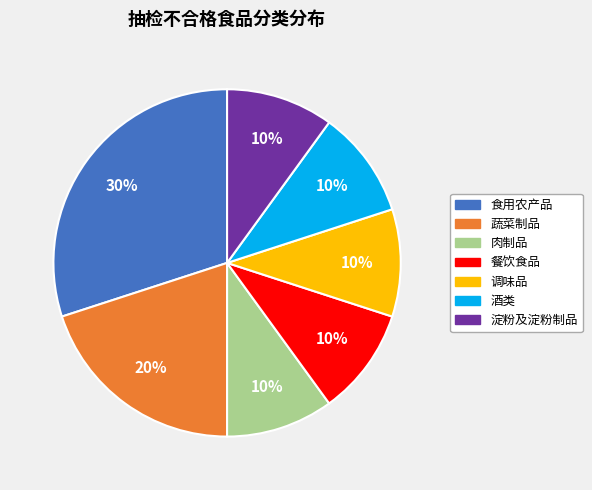

Does 调味品 represent more than half of the total?

No